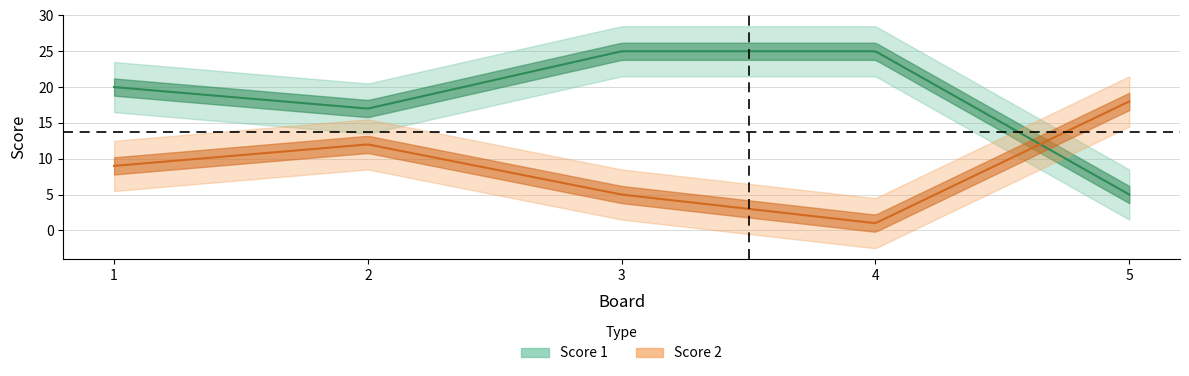

The value of Score 1 at 1 is 13. True or false?

False